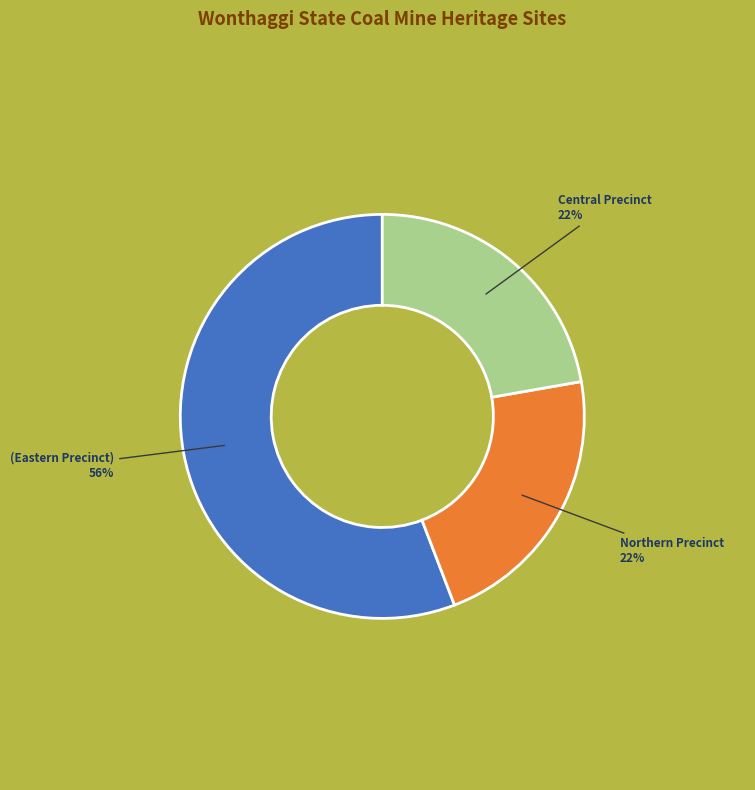

Is there any slice that represents more than half of the pie?

Yes